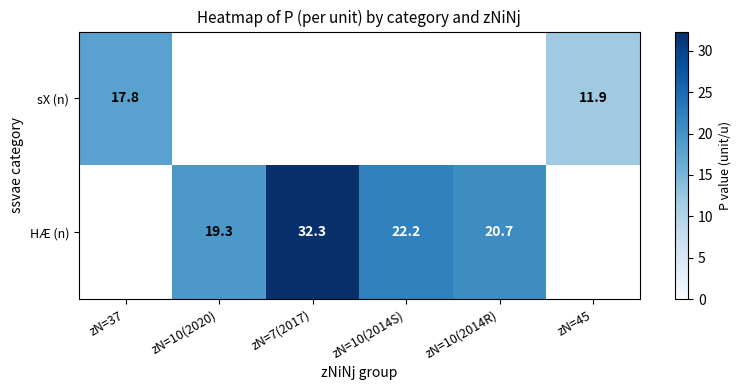

What is the sum of the HÆ (n) values at zN=10(2014R) and zN=7(2017)?

53.0